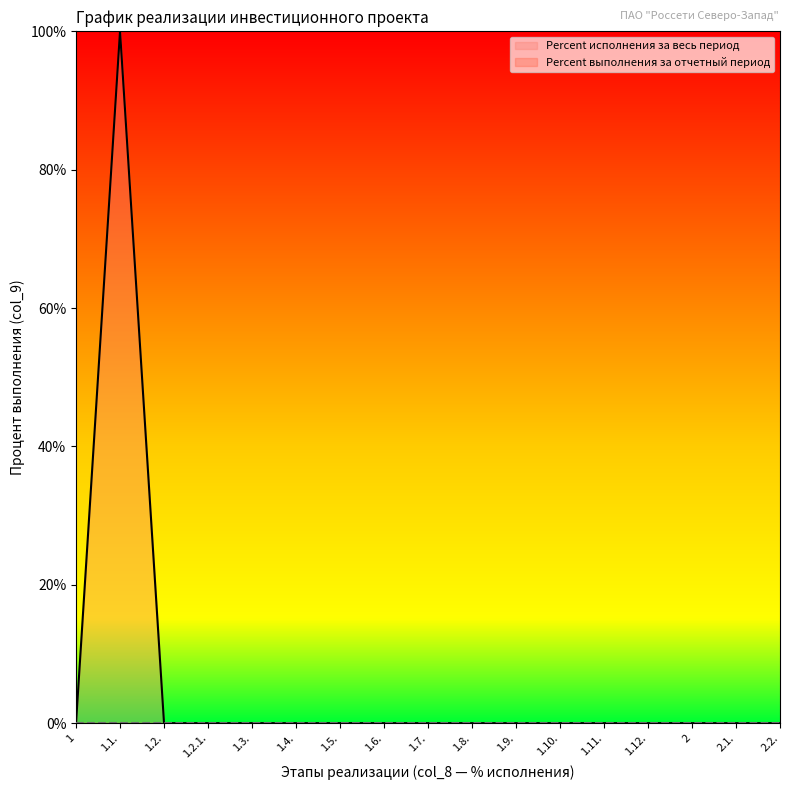

What is the label of the 9th point from the right?

1.7.